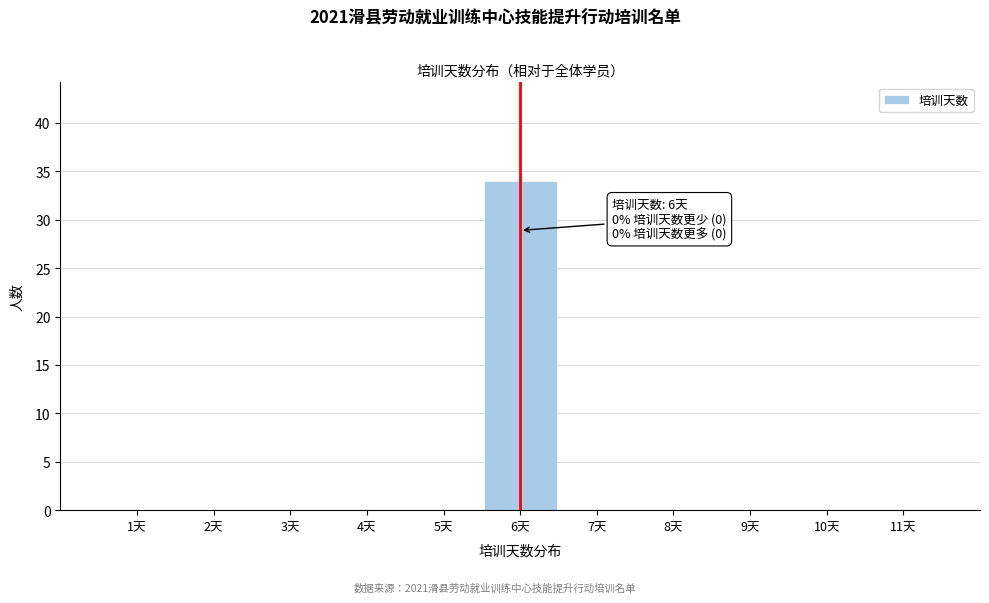

Over which range of the x-axis is the bar tallest?

5.5 to 6.5